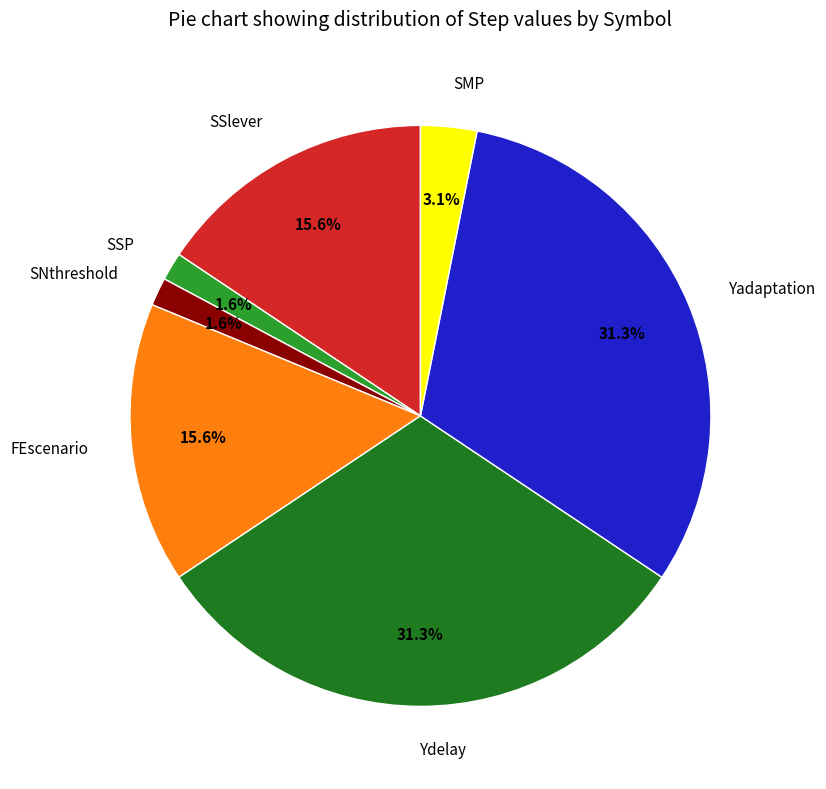

Which has a higher value, SSP or FEscenario?

FEscenario